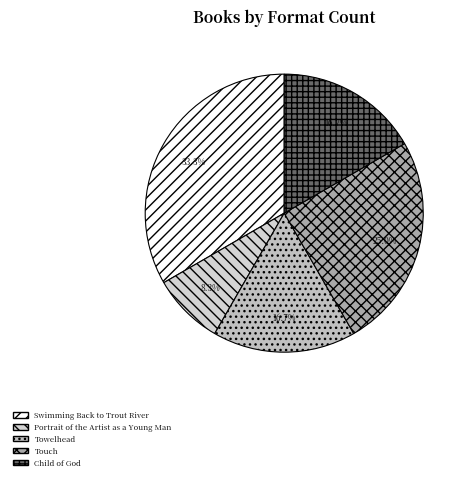

To the nearest percent, what percentage of the pie is Touch?

25%